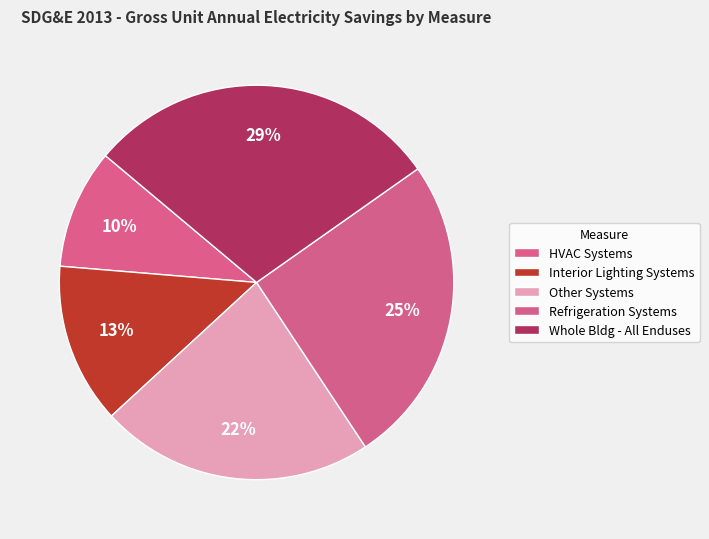

Does Other Systems account for over 50% of the chart?

No